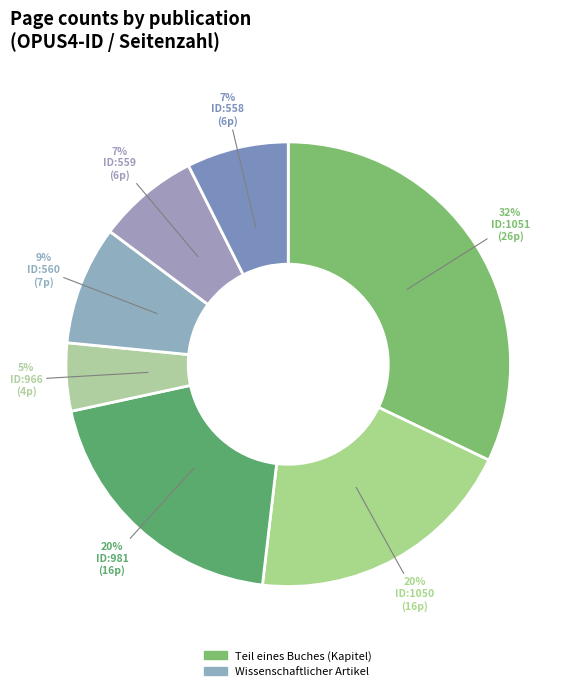

How many segments does this pie chart have?

7